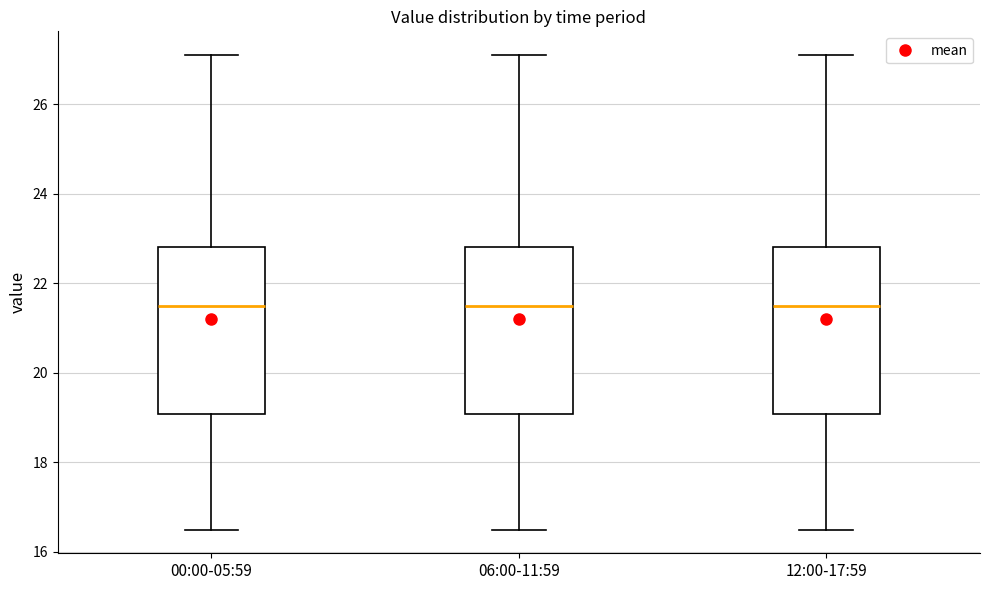

Where is the upper edge of the box for 00:00-05:59 on the y-axis? The values are not printed on the chart, so give them approximately, as read against the axis.

22.8